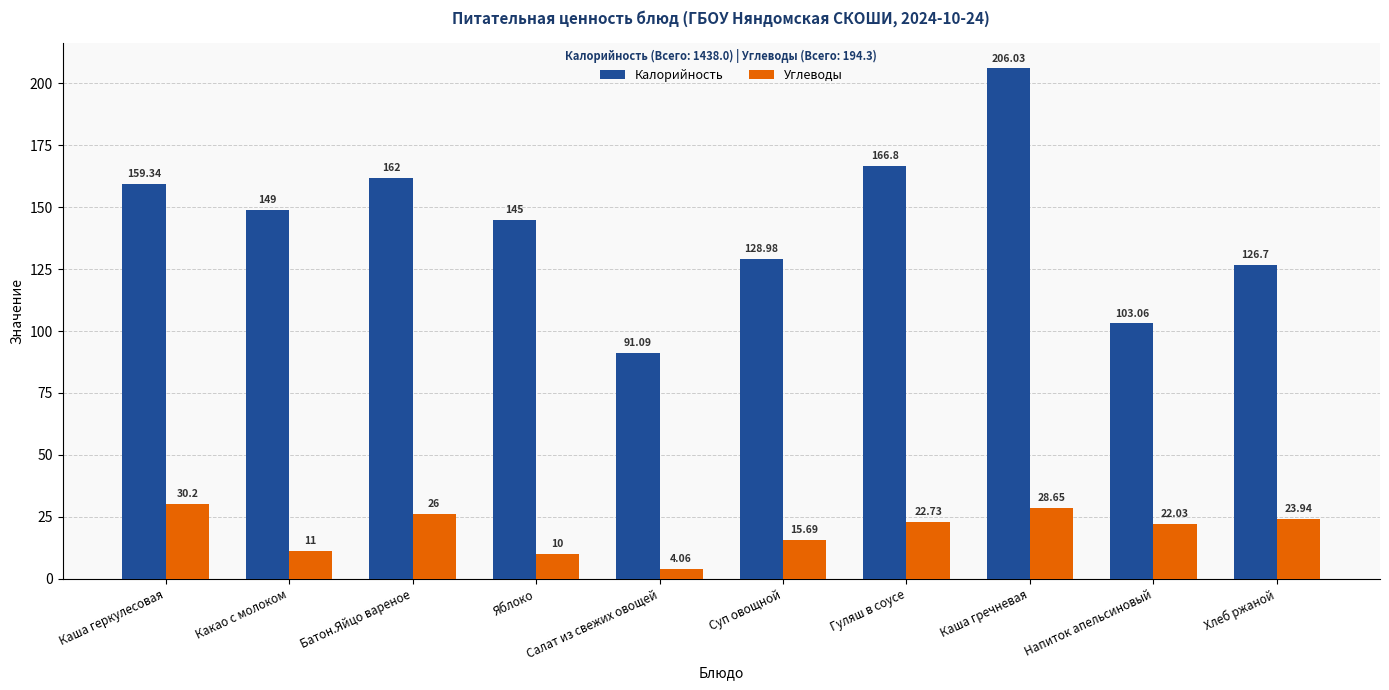

List the labels in order of Углеводы value, smallest first.

Салат из свежих овощей, Яблоко, Какао с молоком, Суп овощной, Напиток апельсиновый, Гуляш в соусе, Хлеб ржаной, Батон.Яйцо вареное, Каша гречневая, Каша геркулесовая